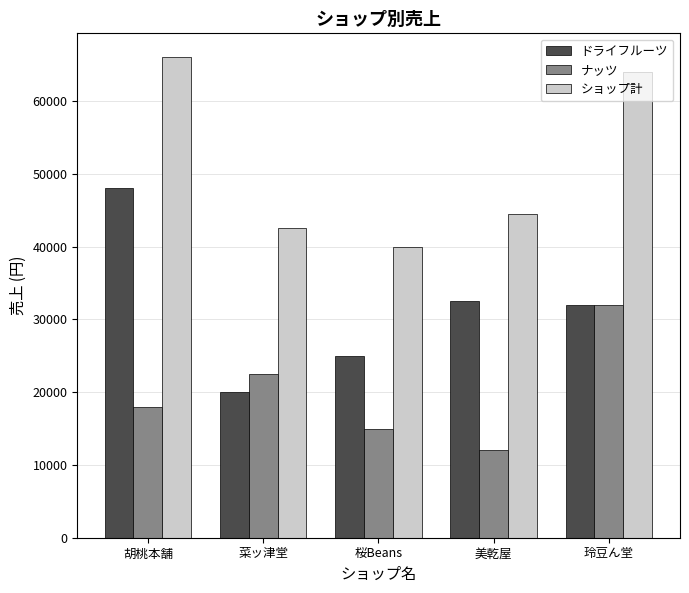

At which label does ナッツ reach its peak?

玲豆ん堂